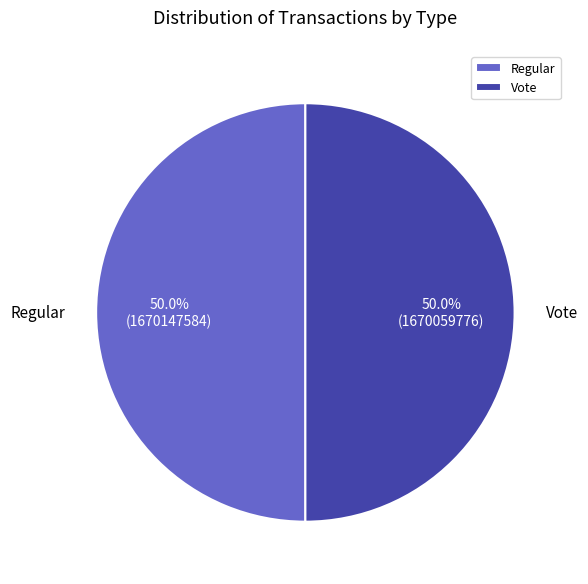

What portion of the pie excludes Vote?

50.0%